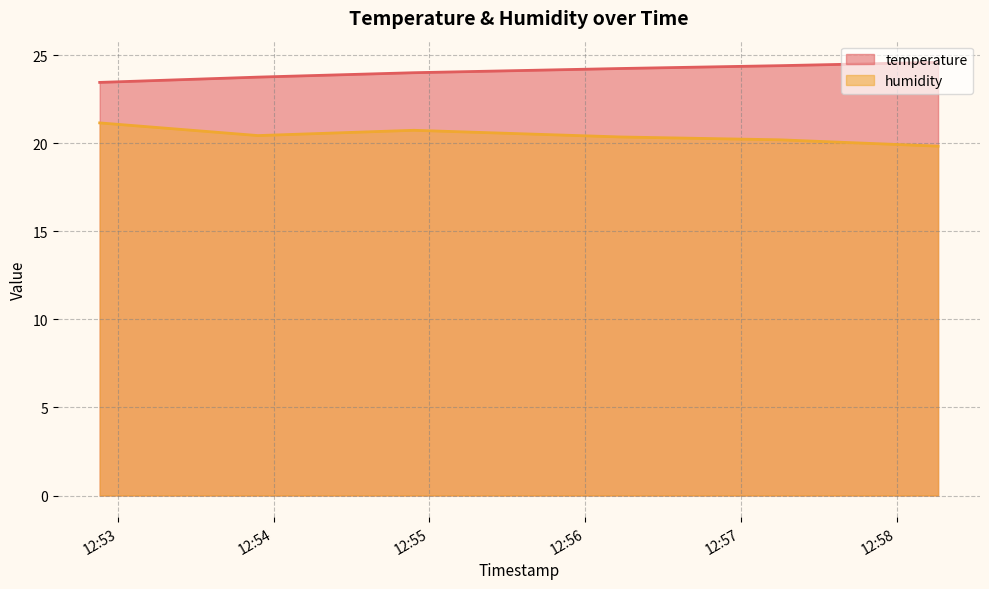

Reading right to left, transcribe all the data shown in this chart.

temperature: 24.6	24.4	24.2	24.0	23.8	23.5
humidity: 19.8	20.2	20.4	20.7	20.4	21.2